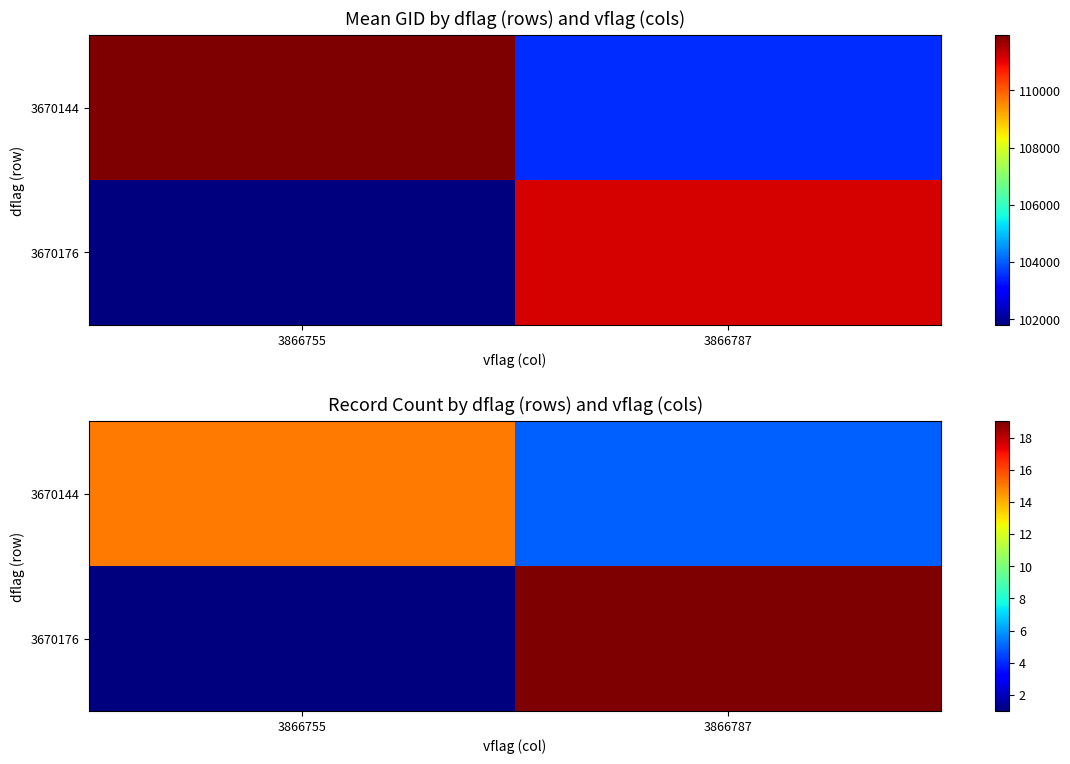

What is the spread (max minus min) of values at 3866787?

14